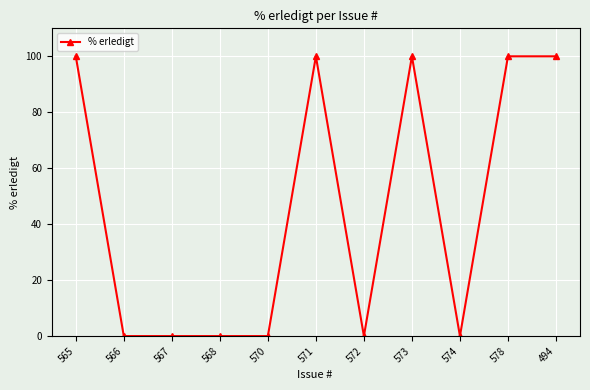

What is the change in value from 565 to 568?

-100